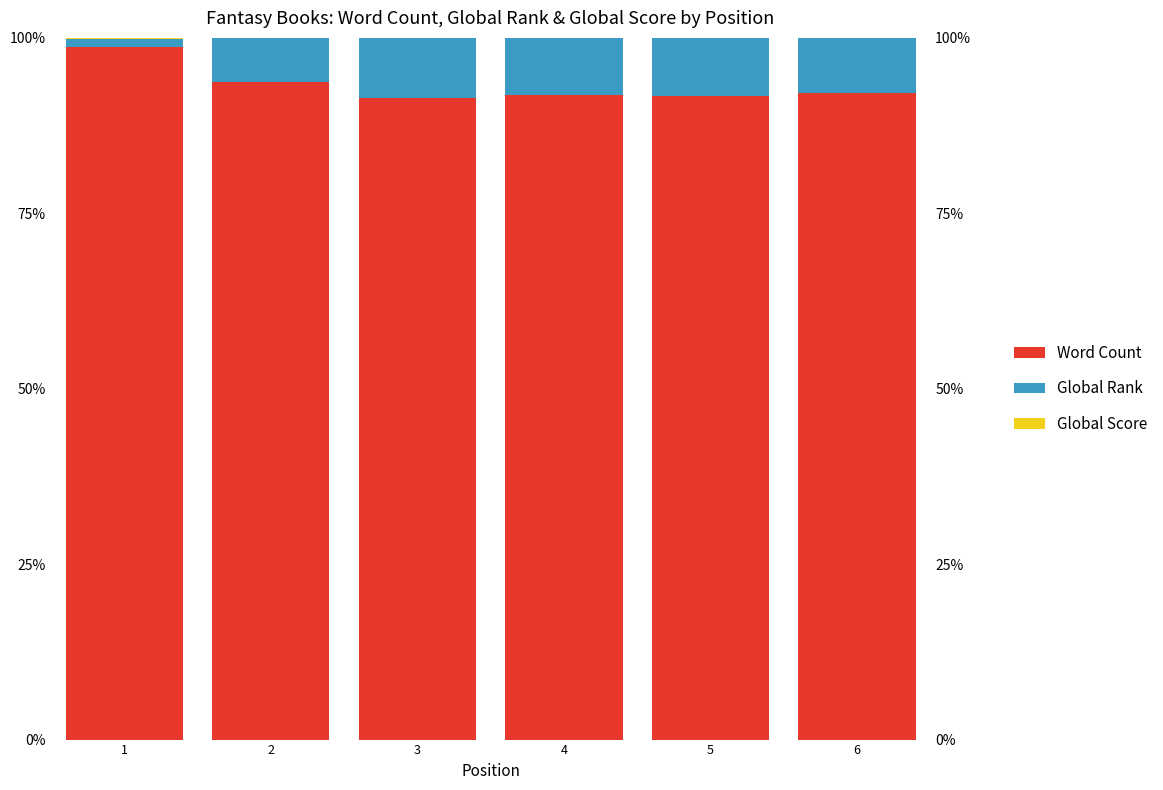

The value of Global Score at 1 is 0.1. True or false?

False